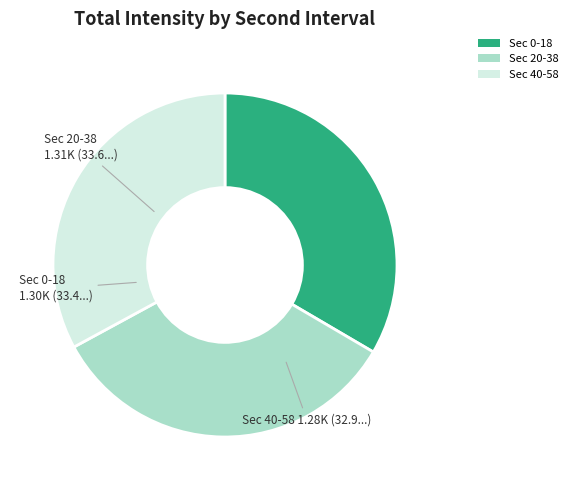

How many slices are in this pie chart?

3